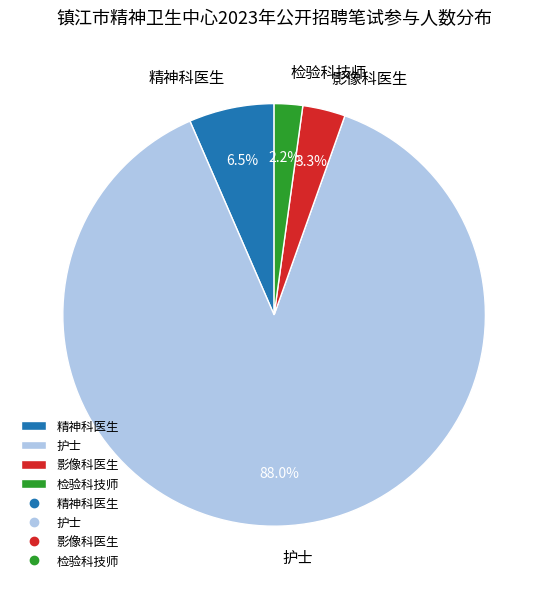

Combined, do 精神科医生 and 影像科医生 account for over 50%?

No